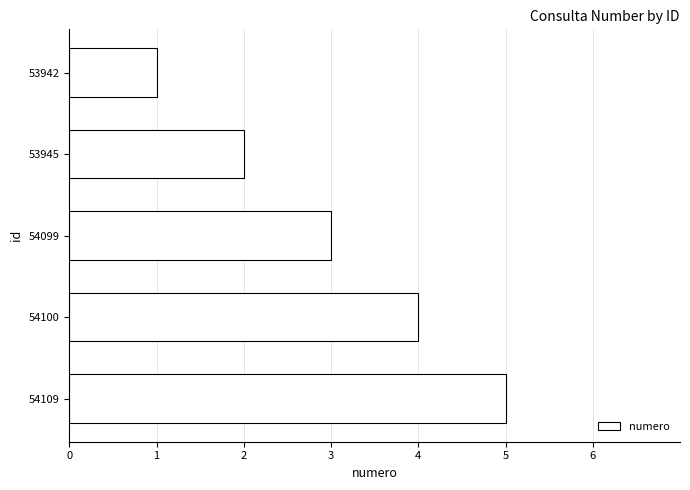

What is the average value?

3